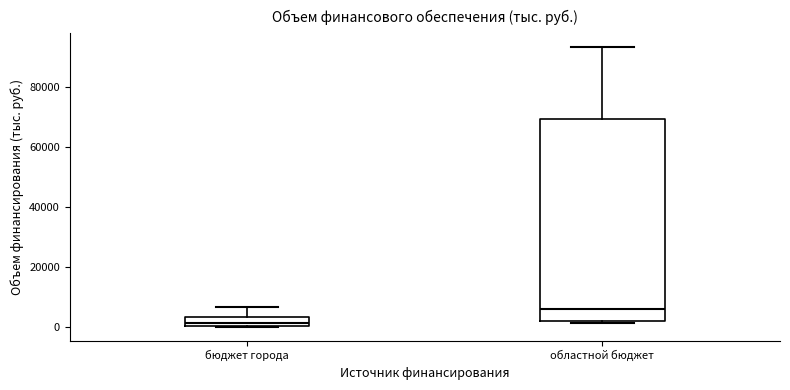

Reading left to right, read every box against the y-axis: the position of its median line, the range the box covers, and the ends of its whiskers. The values are not printed on the chart, so give them approximately, as read against the axis.

бюджет города: median 2000, box 0 to 4000, whiskers 0 to 6000
областной бюджет: median 6000, box 2000 to 70000, whiskers 2000 (just below the box's lower edge) to 94000